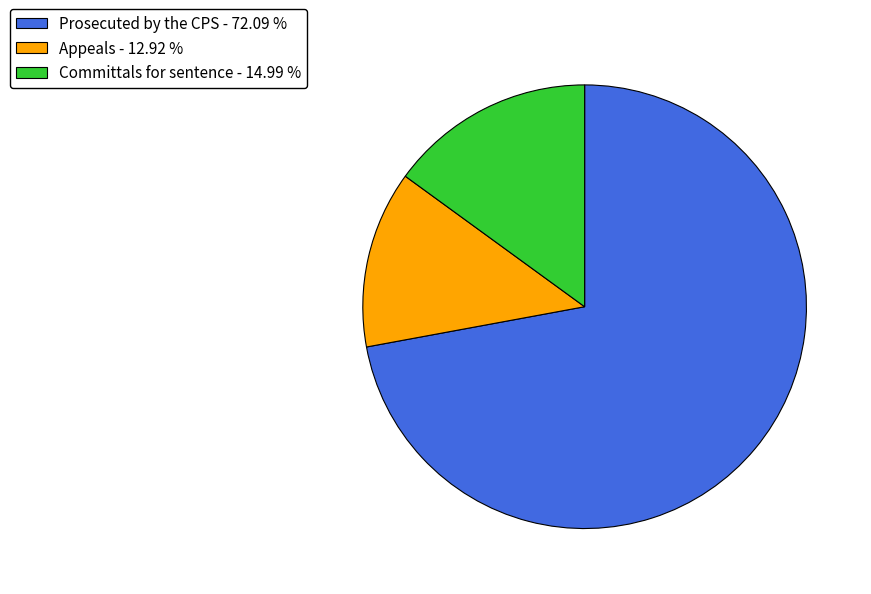

What is the ratio of the value at Prosecuted by the CPS - 72.09 % to the value at Appeals - 12.92 %?

5.6